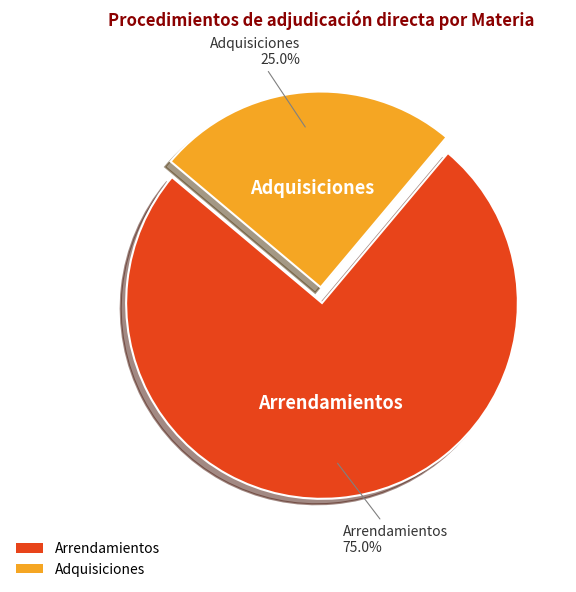

The Arrendamientos slice represents 75% of the pie. True or false?

True